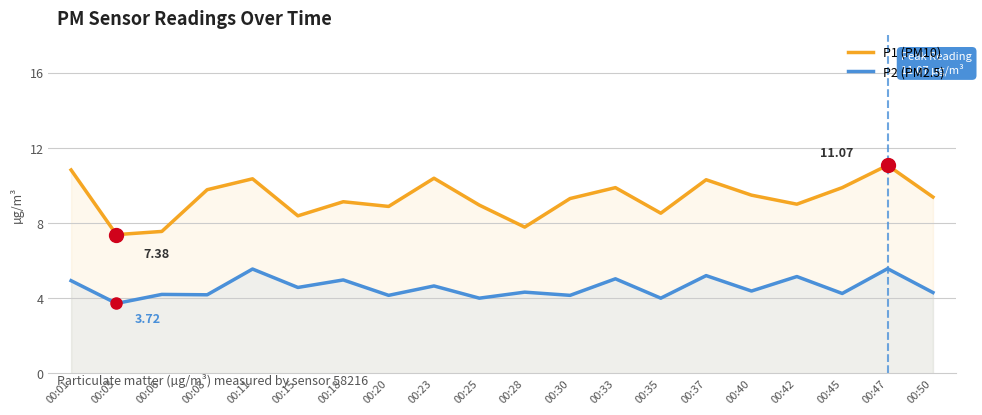

At which label does P2 (PM2.5) first exceed 4?

00:01